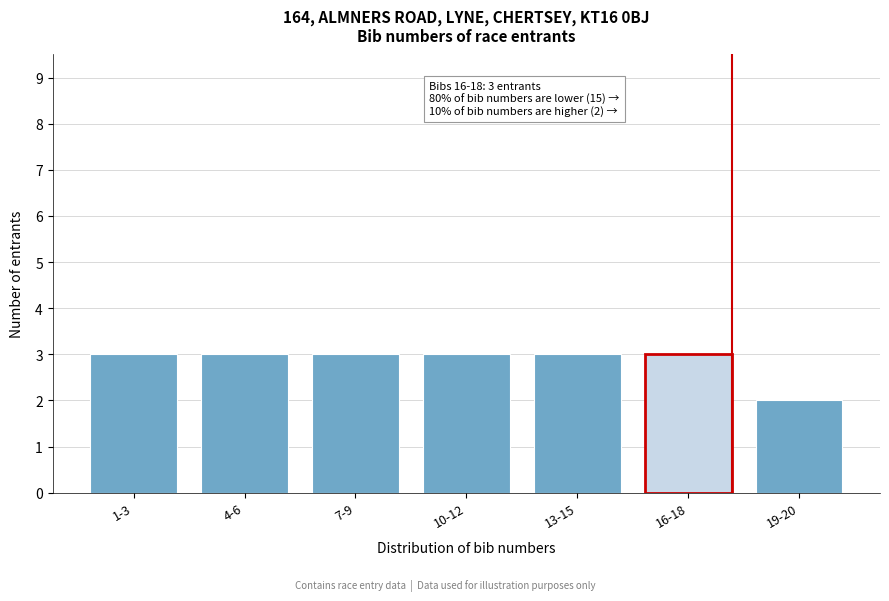

Reading right to left, extract all data points from this chart.

19-20=2	16-18=3	13-15=3	10-12=3	7-9=3	4-6=3	1-3=3